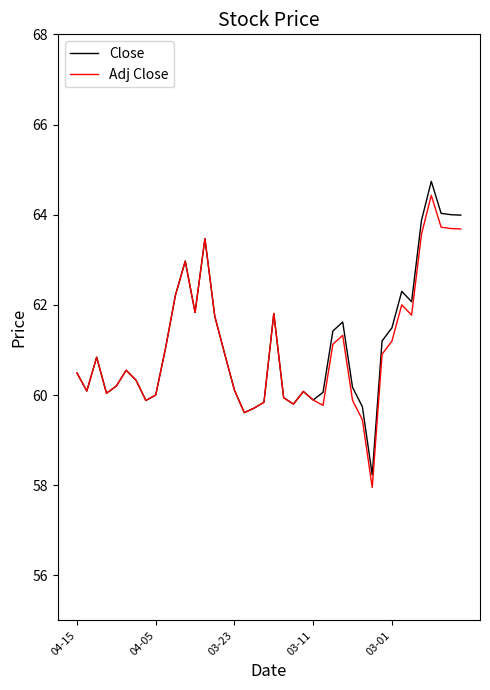

Which series has the largest total across all categories?

Close